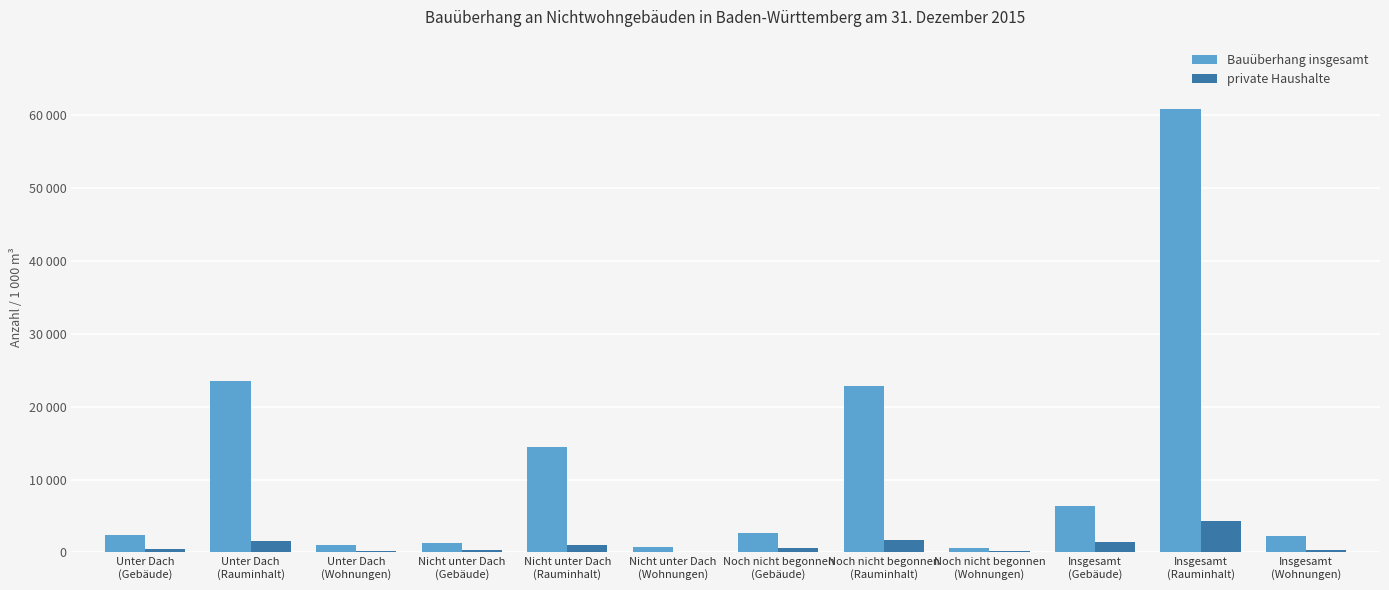

At which label does private Haushalte first exceed 580?

Unter Dach
(Rauminhalt)